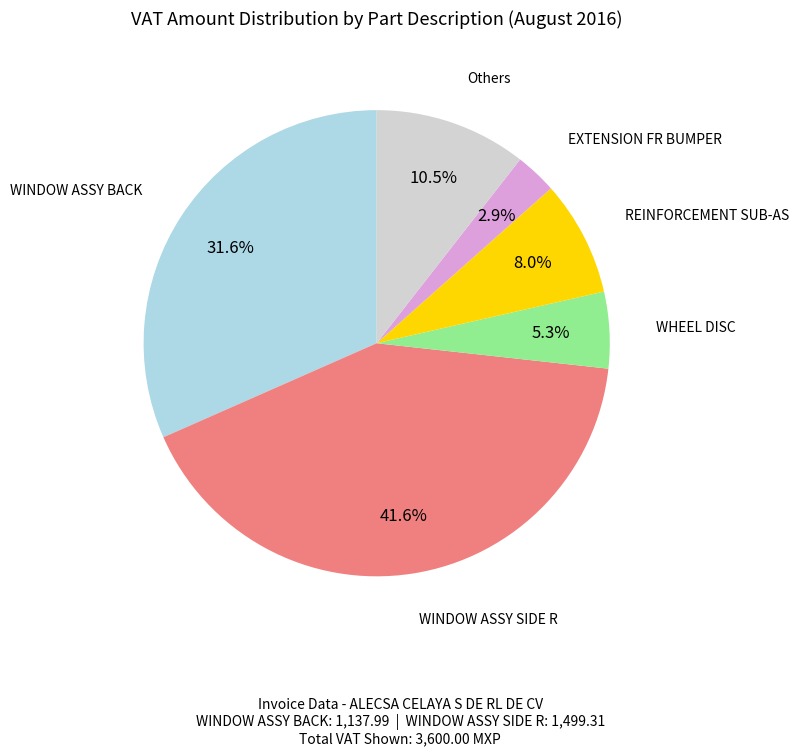

Is there a majority slice in this chart?

No